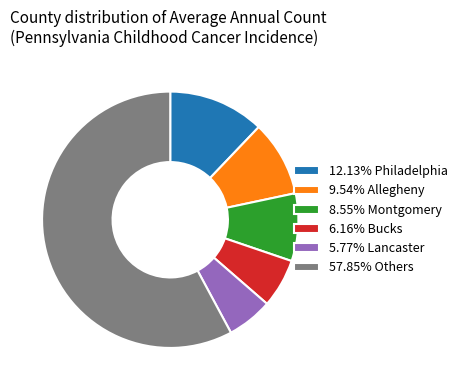

Is there a majority slice in this chart?

Yes